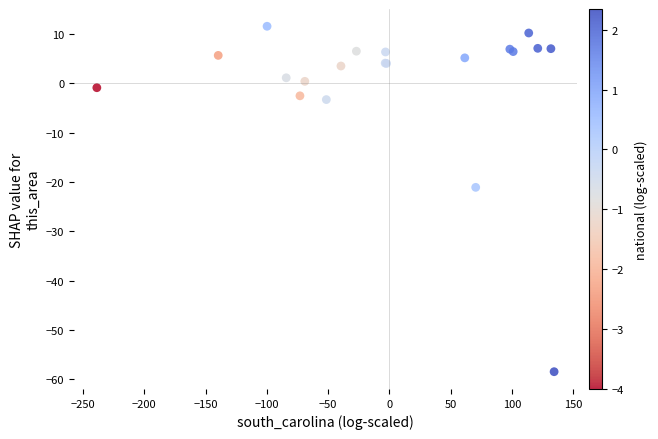

What Y value in the scatter plot is closest to -23?

-21.1